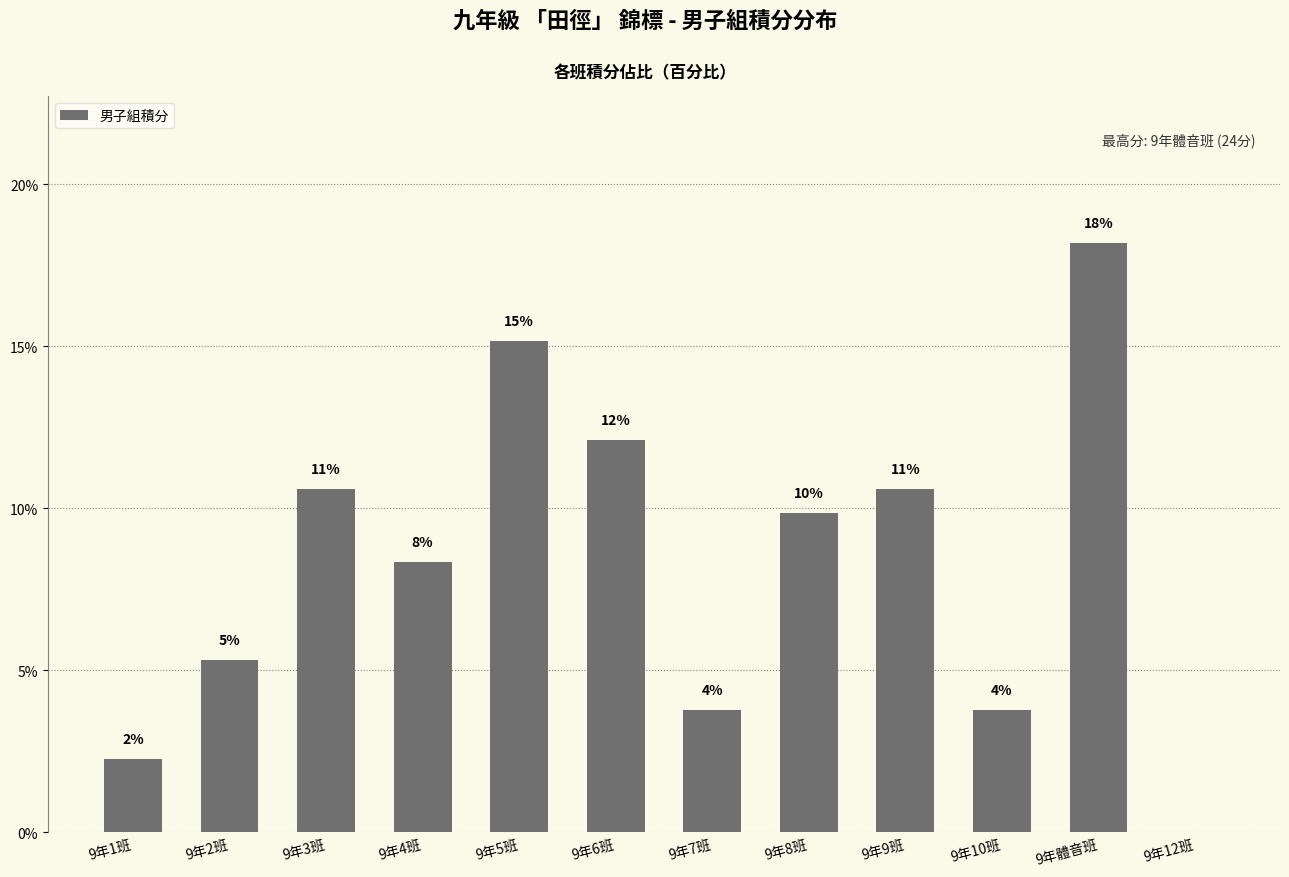

What is the change in value from 9年1班 to 9年7班?

+1.5